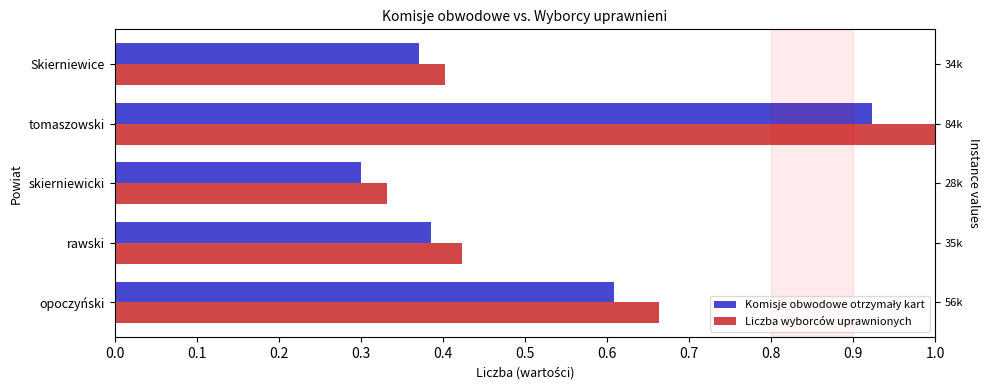

Rank the series by their maximum value, from highest to lowest.

Liczba wyborców uprawnionych, Komisje obwodowe otrzymały kart